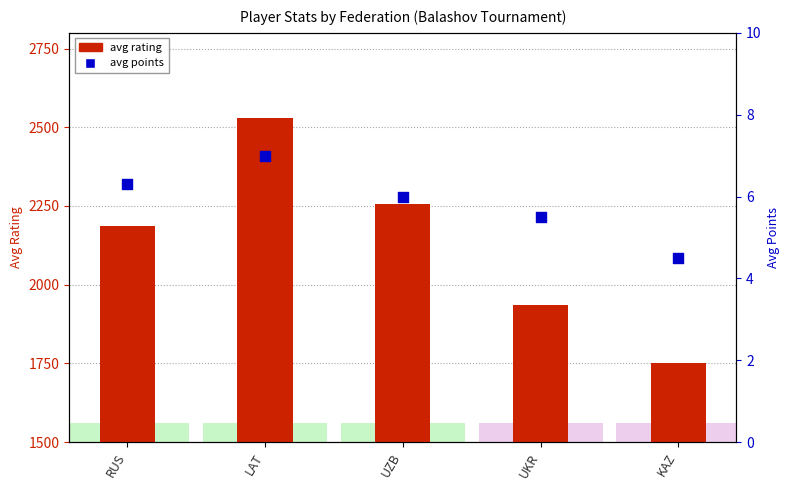

At which category is the sum across all series the highest?

LAT